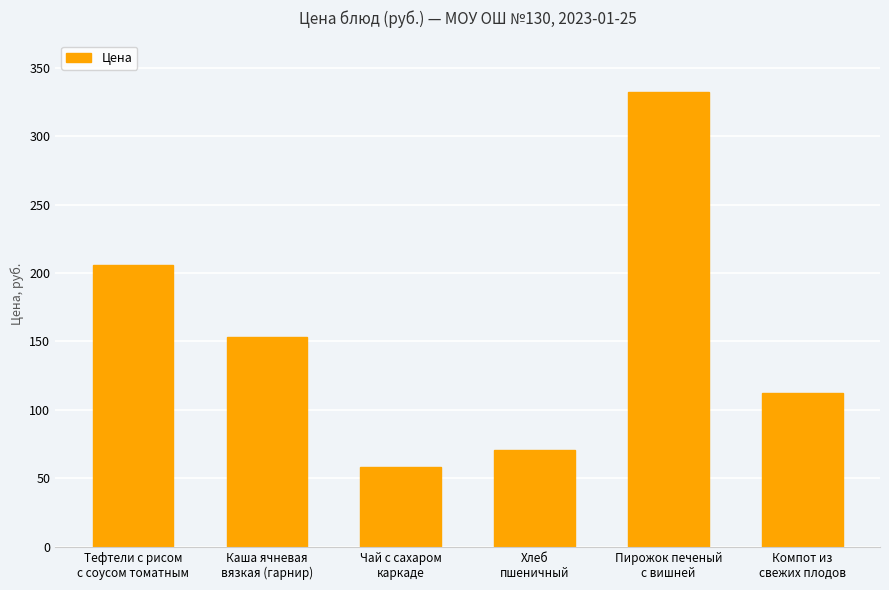

Reading left to right, transcribe all the data shown in this chart.

205.6	153.0	58.0	71.0	332.5	112.7